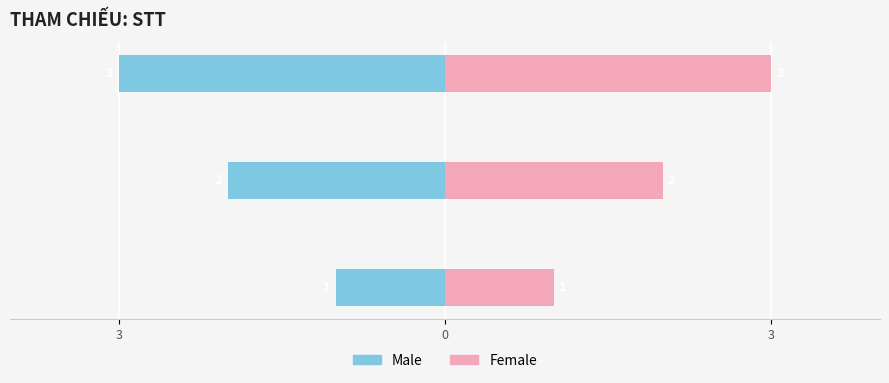

Which label corresponds to the largest value in the chart?

C